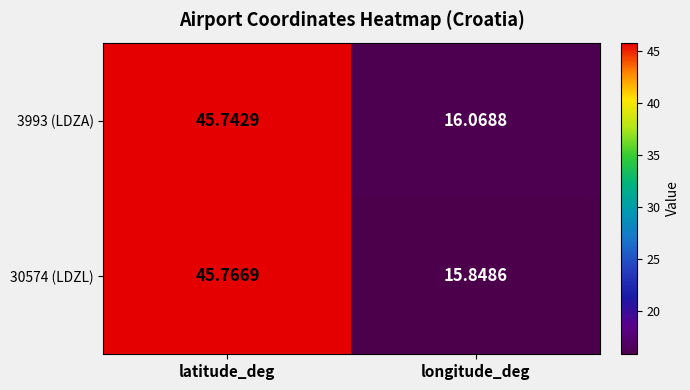

Is the value of 3993 (LDZA) at longitude_deg greater than the value of 30574 (LDZL) at latitude_deg?

No